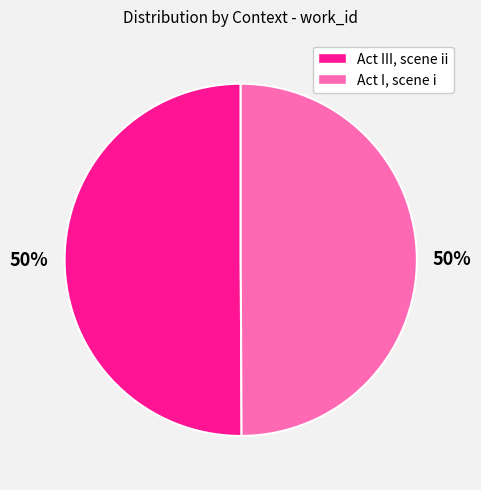

Is the sum of Act III, scene ii and Act I, scene i greater than half?

Yes